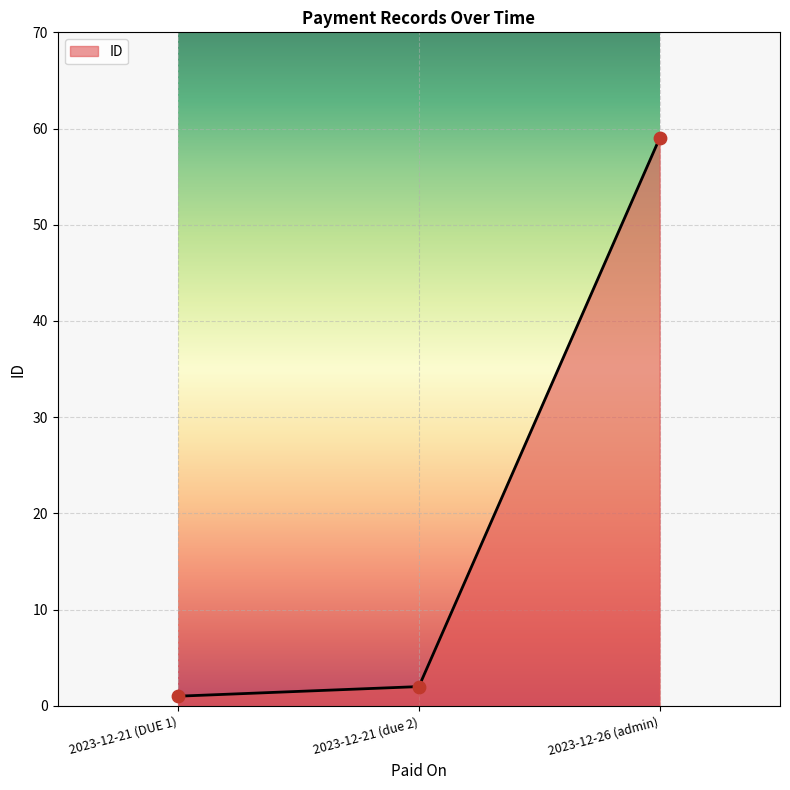

What is the change in value from 2023-12-21 (due 2) to 2023-12-26 (admin)?

+57